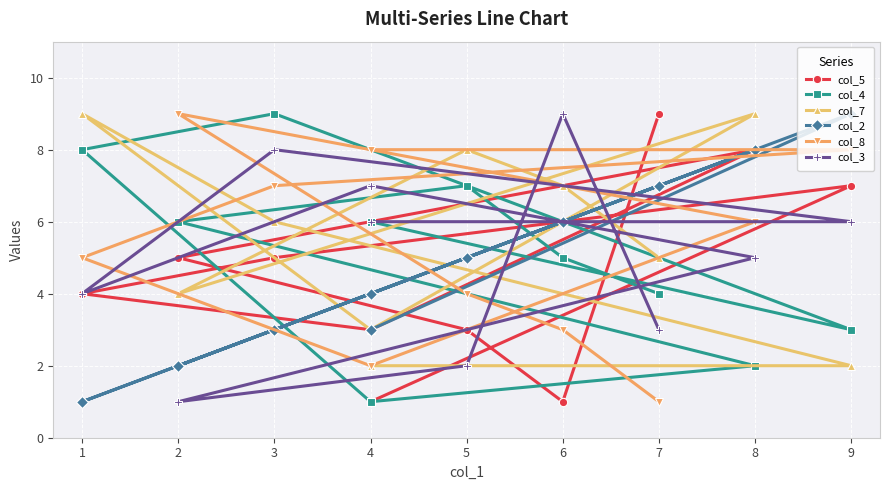

What is the minimum value for col_4?

1